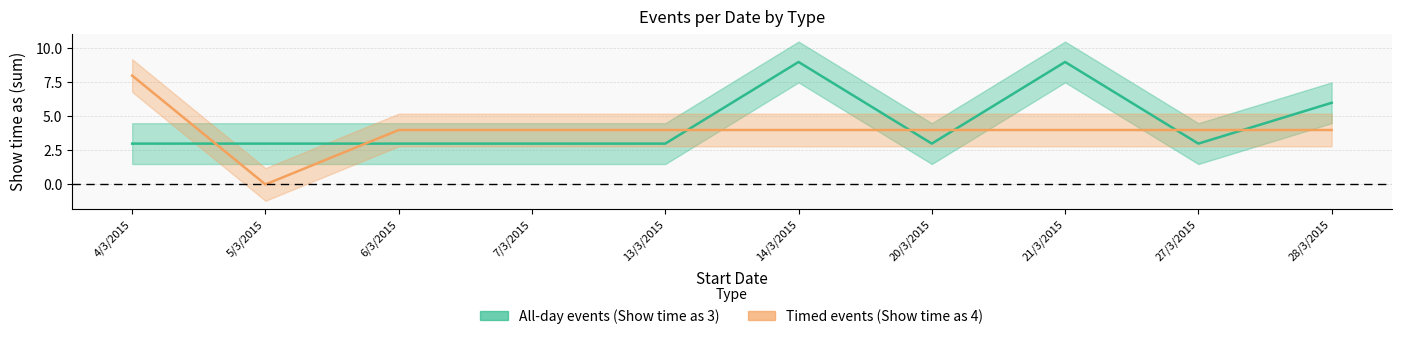

Which has a higher value, 27/3/2015 or 20/3/2015?

27/3/2015